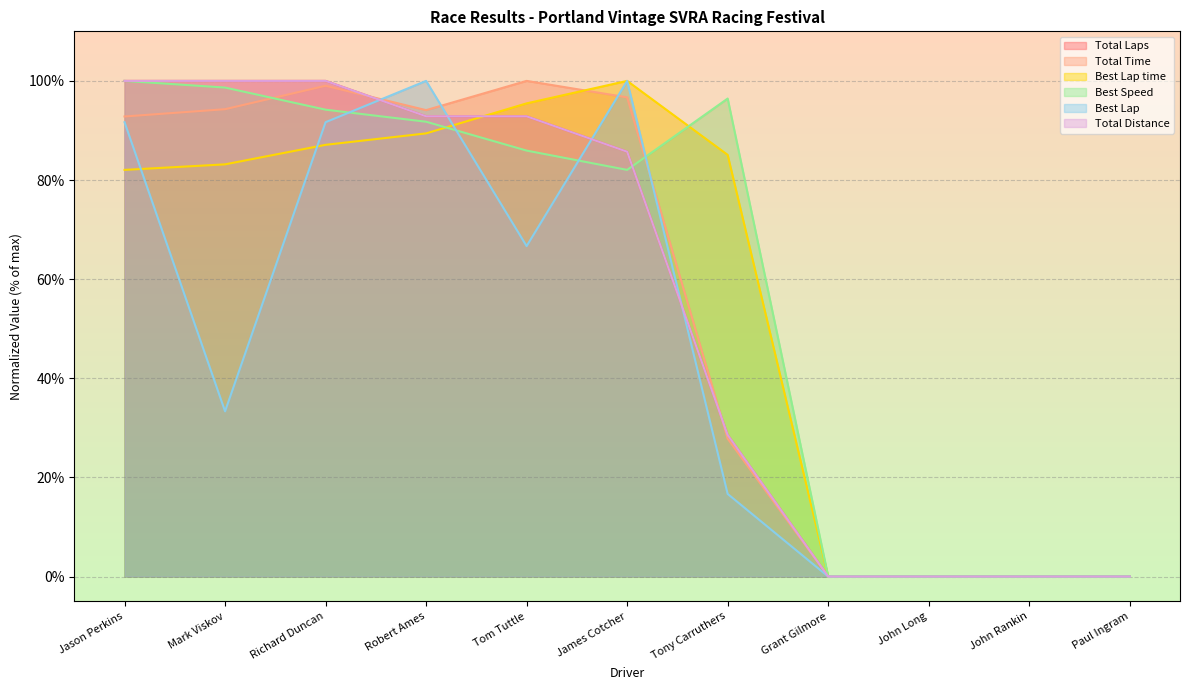

What is the sum of the Best Speed values at Tony Carruthers and Mark Viskov?

195.1